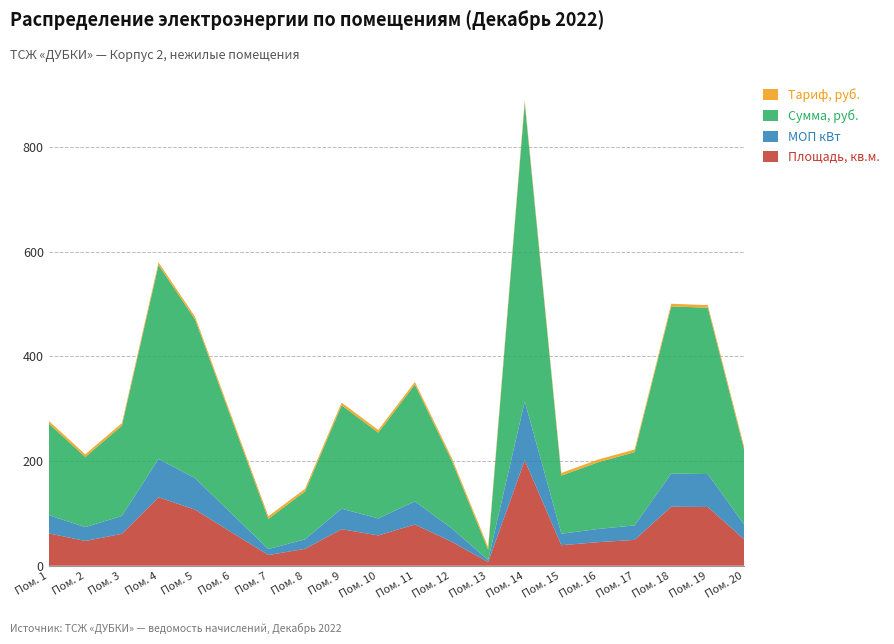

Reading left to right, what are all the values shown in this chart?

Площадь, кв.м.: 1=61.9	2=47.3	3=60.9	4=130.8	5=107.1	6=63.6	7=20.4	8=32.3	9=69.8	10=57.9	11=78.8	12=46.0	13=7.0	14=201.3	15=39.2	16=45.0	17=49.4	18=112.8	19=112.2	20=50.0
МОП кВт: 1=34.7	2=26.5	3=34.1	4=73.3	5=60.1	6=35.7	7=11.4	8=18.1	9=39.1	10=32.5	11=44.2	12=25.8	13=3.9	14=112.9	15=22.0	16=25.2	17=27.7	18=63.2	19=62.9	20=28.0
Сумма, руб.: 1=175.3	2=133.9	3=172.5	4=370.4	5=303.3	6=180.1	7=57.8	8=91.5	9=197.7	10=164.0	11=223.2	12=130.3	13=19.8	14=570.0	15=111.0	16=127.4	17=139.9	18=319.4	19=317.7	20=141.6
Тариф, руб.: 1=5.0	2=5.0	3=5.0	4=5.0	5=5.0	6=5.0	7=5.0	8=5.0	9=5.0	10=5.0	11=5.0	12=5.0	13=5.0	14=5.0	15=5.0	16=5.0	17=5.0	18=5.0	19=5.0	20=5.0